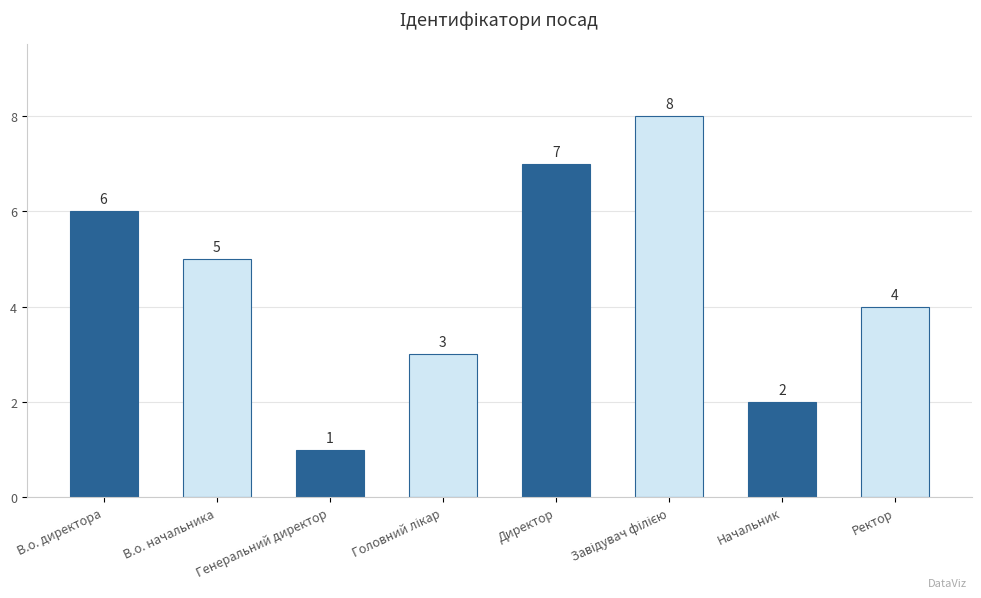

What is the minimum value shown in the chart?

1